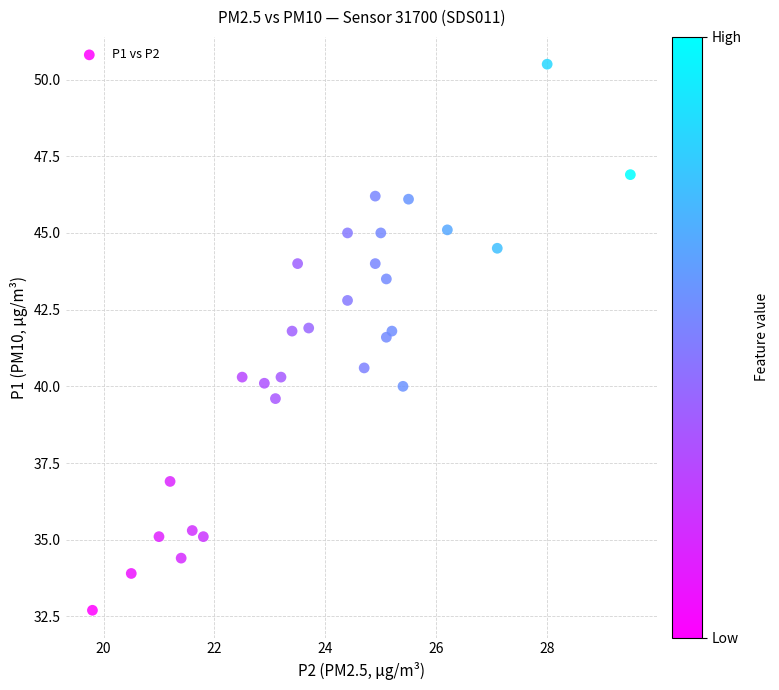

What is the range of Y values (max minus min)?

17.8